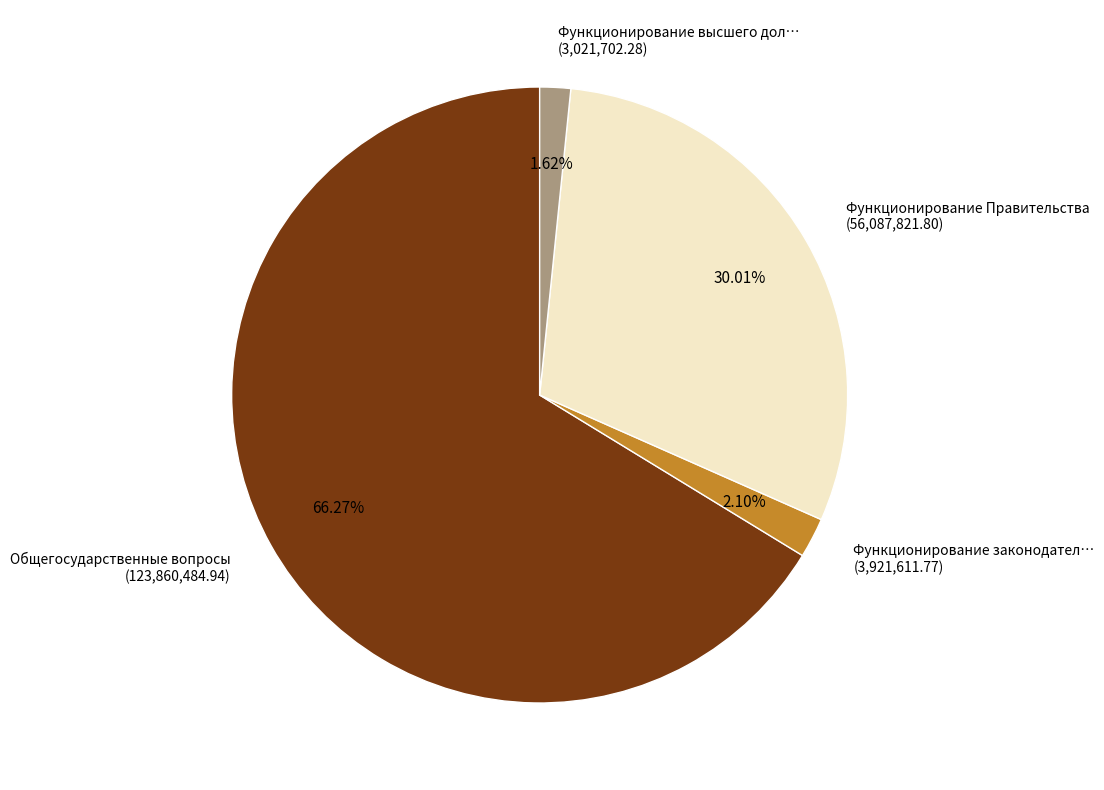

Is the sum of Функционирование высшего дол… (3,021,702.28) and Функционирование Правительства (56,087,821.80) greater than half?

No